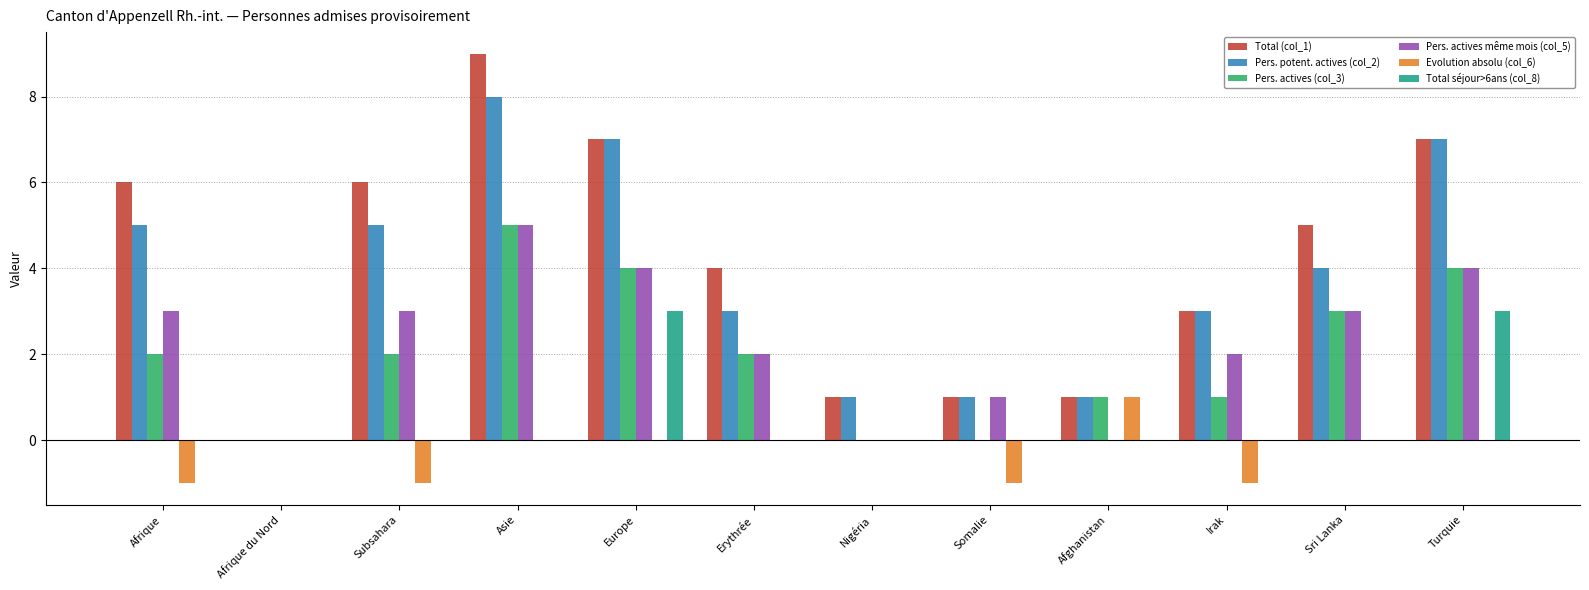

True or false: Evolution absolu (col_6) has a value of 1 at Turquie.

False